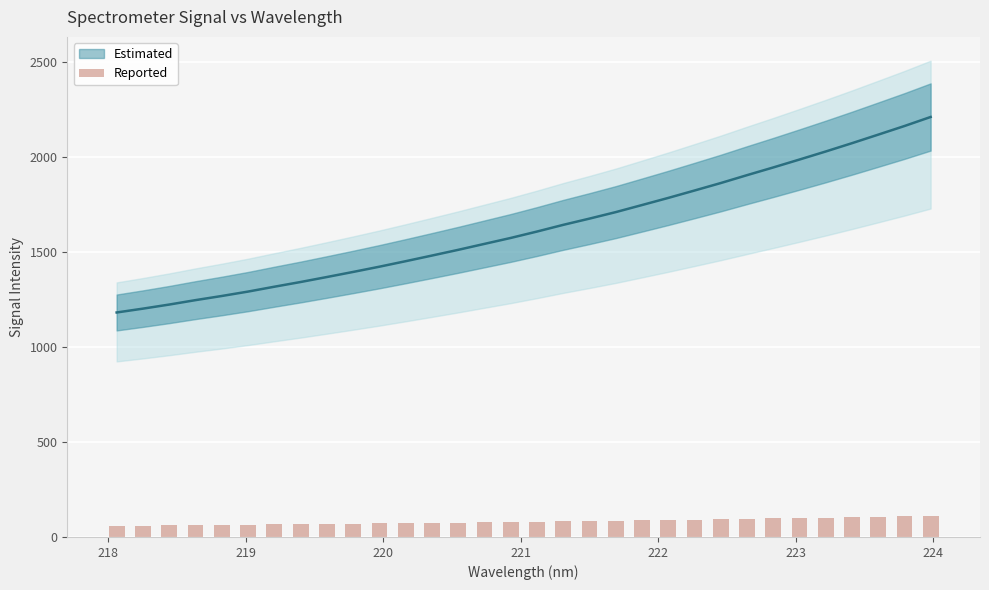

Count the number of categories in the chart.

32